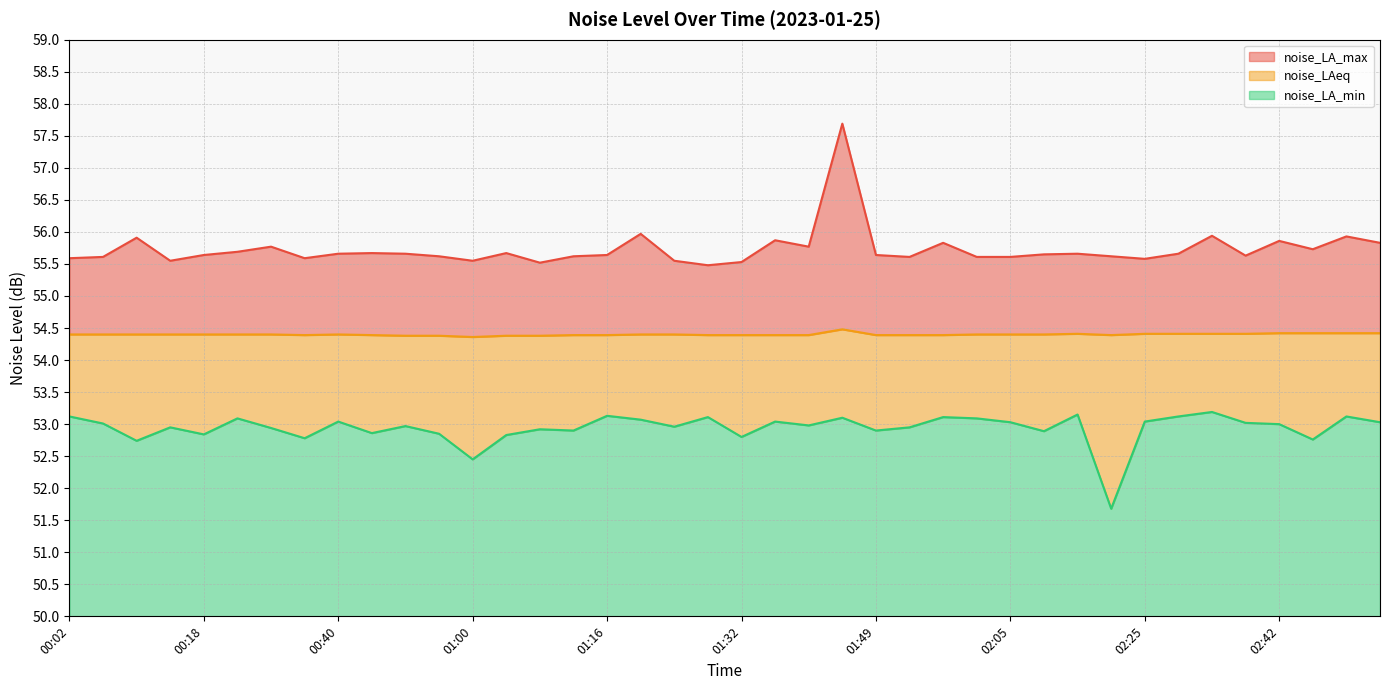

Rank the series at 00:10 from highest to lowest value.

noise_LA_max, noise_LAeq, noise_LA_min